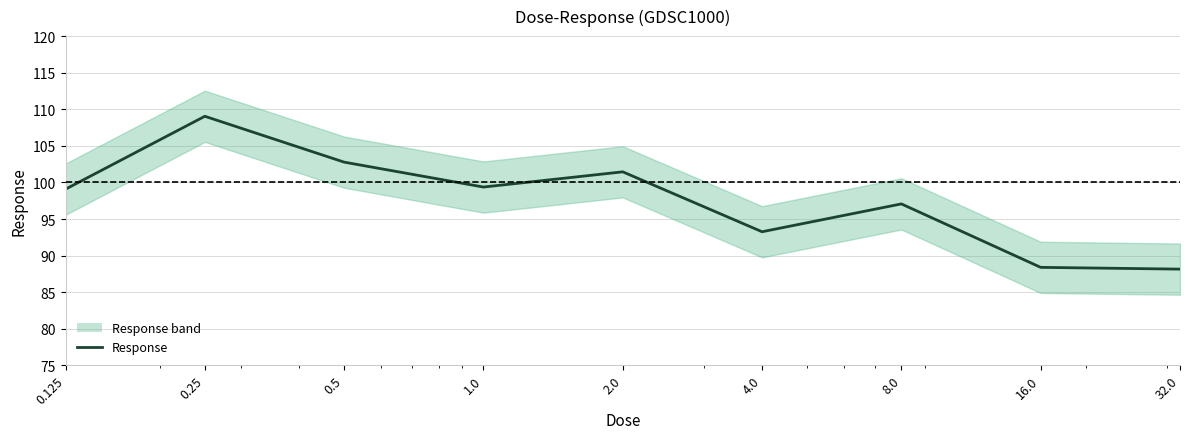

Rank the categories by value from highest to lowest.

0.25, 0.5, 2.0, 1.0, 0.125, 8.0, 4.0, 16.0, 32.0